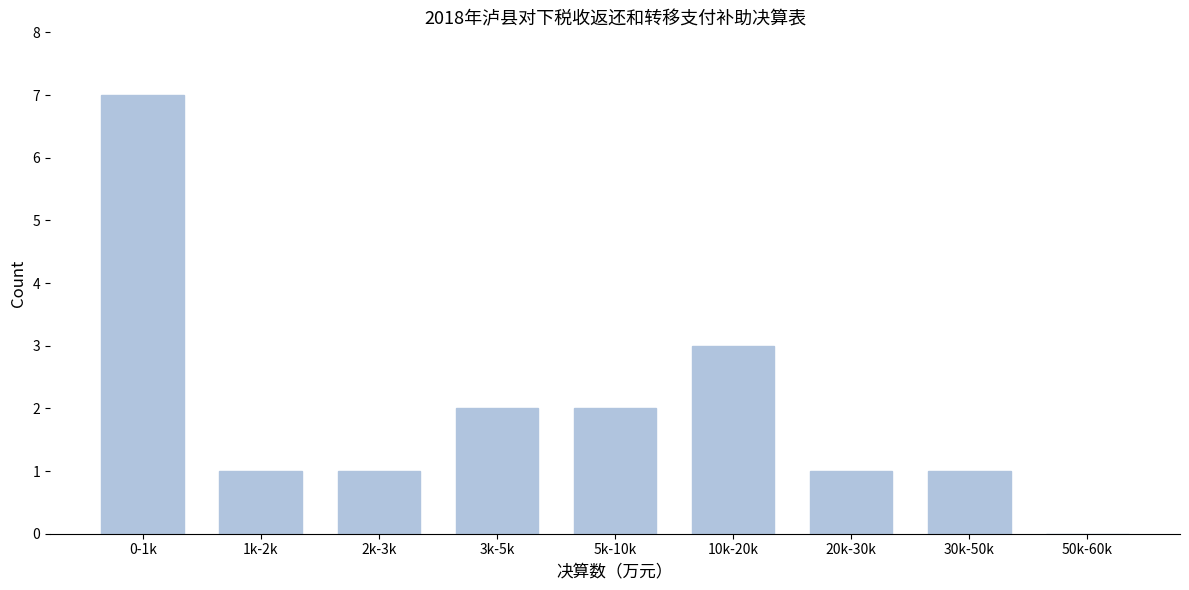

Reading left to right, transcribe all the data shown in this chart.

0-1k=7	1k-2k=1	2k-3k=1	3k-5k=2	5k-10k=2	10k-20k=3	20k-30k=1	30k-50k=1	50k-60k=0